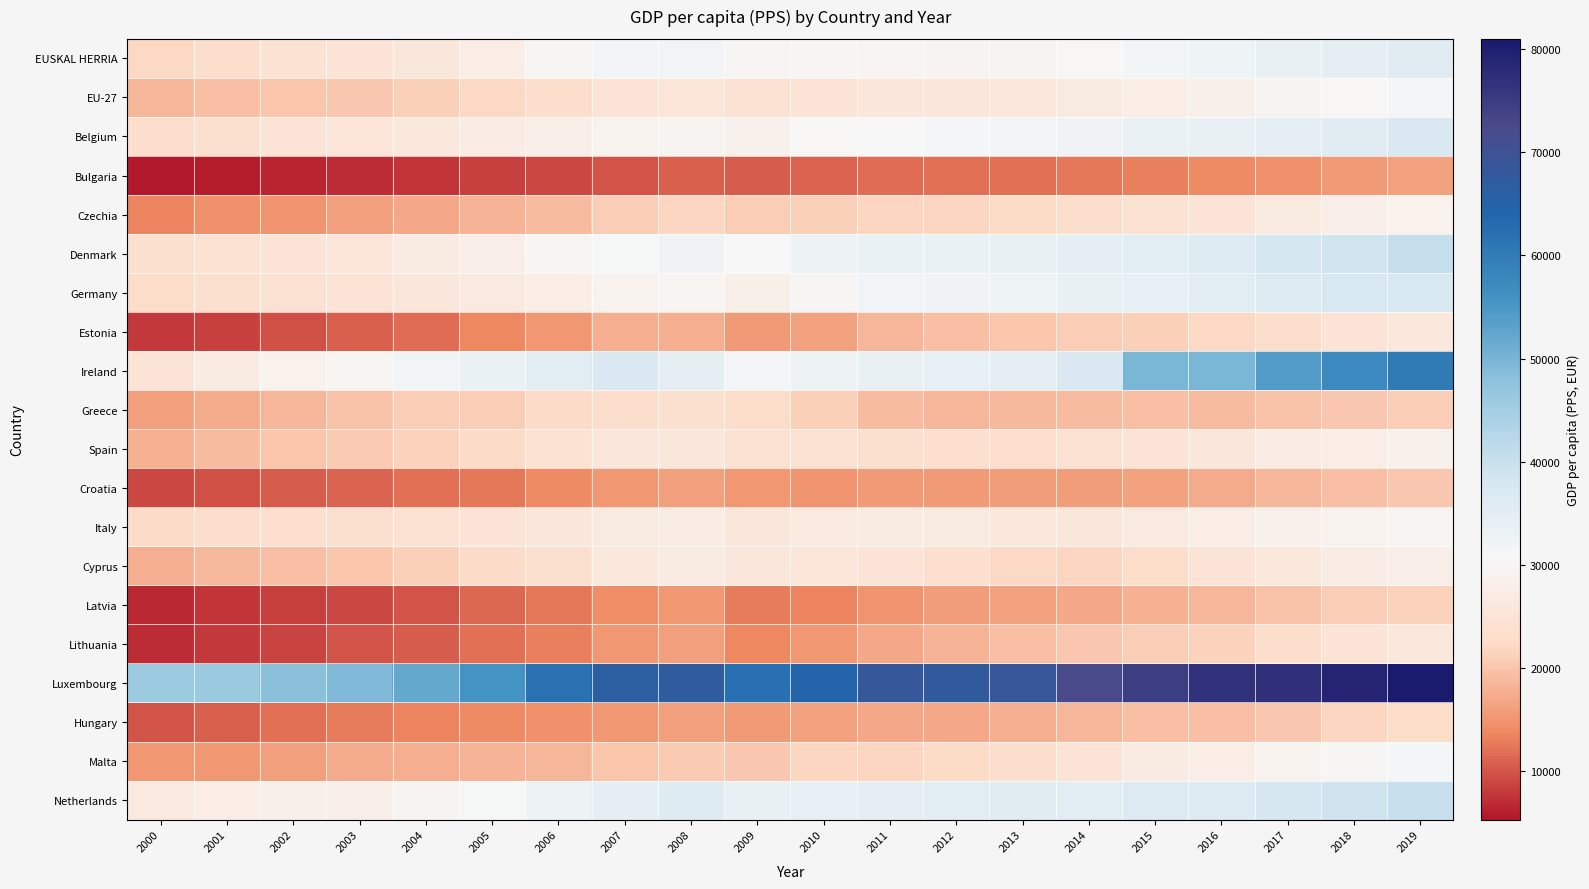

Reading left to right, what are all the values shown in this chart?

EUSKAL HERRIA: 2000=21900	2001=23100	2002=24300	2003=24800	2004=25900	2005=27500	2006=29900	2007=31500	2008=31900	2009=29900	2010=29900	2011=29800	2012=29500	2013=29400	2014=30400	2015=31400	2016=32400	2017=33800	2018=34300	2019=35500
EU-27: 2000=18400	2001=19200	2002=19900	2003=20300	2004=21200	2005=22000	2006=23200	2007=24600	2008=25300	2009=24100	2010=24900	2011=25600	2012=25700	2013=26000	2014=26600	2015=27500	2016=28200	2017=29300	2018=30200	2019=31200
Belgium: 2000=23100	2001=23800	2002=24800	2003=25400	2004=26200	2005=27200	2006=28000	2007=29000	2008=29400	2009=28500	2010=30200	2011=30500	2012=31200	2013=31500	2014=32200	2015=33200	2016=33700	2017=34600	2018=35700	2019=36700
Bulgaria: 2000=5300	2001=5800	2002=6400	2003=6900	2004=7500	2005=8300	2006=9000	2007=10000	2008=10900	2009=10500	2010=11000	2011=11700	2012=12000	2013=12000	2014=12600	2015=13200	2016=13900	2017=14700	2018=15500	2019=16500
Czechia: 2000=13500	2001=14600	2002=15000	2003=16000	2004=17100	2005=18100	2006=19000	2007=20700	2008=21600	2009=20900	2010=21000	2011=21600	2012=21600	2013=22200	2014=23300	2015=24400	2016=25100	2017=26700	2018=27900	2019=28900
Denmark: 2000=23800	2001=24400	2002=25100	2003=25300	2004=26900	2005=28000	2006=29700	2007=30800	2008=32000	2009=30500	2010=32600	2011=33100	2012=33100	2013=33700	2014=34300	2015=35300	2016=36100	2017=38000	2018=39000	2019=40500
Germany: 2000=22800	2001=23700	2002=24200	2003=24900	2004=25900	2005=26400	2006=27600	2007=29100	2008=29800	2009=28300	2010=30000	2011=31700	2012=32000	2013=32500	2014=33700	2015=34200	2016=35100	2017=36400	2018=37300	2019=37500
Estonia: 2000=7800	2001=8500	2002=9500	2003=10800	2004=11800	2005=13600	2006=15300	2007=17500	2008=17700	2009=15500	2010=16500	2011=18400	2012=19300	2013=19900	2014=20900	2015=21200	2016=21900	2017=23300	2018=24700	2019=26100
Ireland: 2000=25100	2001=27000	2002=28900	2003=29800	2004=31700	2005=33100	2006=35200	2007=36900	2008=34300	2009=31300	2010=32800	2011=33500	2012=34200	2013=34600	2014=36700	2015=49700	2016=49900	2017=54100	2018=57600	2019=60200
Greece: 2000=16200	2001=17300	2002=18500	2003=19600	2004=20800	2005=20900	2006=22700	2007=23100	2008=23900	2009=22900	2010=21100	2011=19100	2012=18400	2013=18700	2014=19100	2015=19200	2016=19100	2017=19700	2018=20100	2019=20700
Spain: 2000=17900	2001=19000	2002=20000	2003=20600	2004=21400	2005=22600	2006=24400	2007=25600	2008=25800	2009=24200	2010=24000	2011=23800	2012=23400	2013=23400	2014=24000	2015=25100	2016=25900	2017=27200	2018=27600	2019=28400
Croatia: 2000=9100	2001=9500	2002=10400	2003=11100	2004=11900	2005=12500	2006=13900	2007=15300	2008=16100	2009=15100	2010=15000	2011=15500	2012=15600	2013=15700	2014=15800	2015=16500	2016=17300	2017=18400	2018=19300	2019=20300
Italy: 2000=22500	2001=23200	2002=23500	2003=23900	2004=24100	2005=24600	2006=25700	2007=26800	2008=27400	2009=25900	2010=26400	2011=27000	2012=26600	2013=26000	2014=25900	2015=26500	2016=27700	2017=28600	2018=29200	2019=29800
Cyprus: 2000=17700	2001=18900	2002=19300	2003=19900	2004=21200	2005=22700	2006=23900	2007=26000	2008=27000	2009=25600	2010=25300	2011=24800	2012=23500	2013=21900	2014=21600	2015=22900	2016=24800	2017=26100	2018=27400	2019=27900
Latvia: 2000=6700	2001=7500	2002=8300	2003=9100	2004=10000	2005=11400	2006=12600	2007=14400	2008=15100	2009=12800	2010=13400	2011=14800	2012=15800	2013=16500	2014=17100	2015=17900	2016=18500	2017=19700	2018=20900	2019=21500
Lithuania: 2000=7000	2001=7800	2002=8600	2003=9900	2004=10600	2005=11900	2006=13100	2007=15100	2008=16100	2009=13700	2010=15200	2011=17100	2012=18200	2013=19300	2014=20200	2015=20700	2016=21500	2017=23200	2018=24600	2019=26000
Luxembourg: 2000=45900	2001=46200	2002=48100	2003=49300	2004=52300	2005=55800	2006=62000	2007=66300	2008=67200	2009=62100	2010=64700	2011=68400	2012=67600	2013=68700	2014=72300	2015=74600	2016=76600	2017=77000	2018=79000	2019=81000
Hungary: 2000=9800	2001=10900	2002=11900	2003=12700	2004=13300	2005=14000	2006=14600	2007=15100	2008=16100	2009=15600	2010=16400	2011=17100	2012=17100	2013=17700	2014=18400	2015=19200	2016=19400	2017=20200	2018=21600	2019=22800
Malta: 2000=15300	2001=15300	2002=16100	2003=17200	2004=17600	2005=18300	2006=18500	2007=19800	2008=20600	2009=20100	2010=21700	2011=21600	2012=22300	2013=23300	2014=24600	2015=26900	2016=27600	2017=29200	2018=29900	2019=31100
Netherlands: 2000=26500	2001=27500	2002=28200	2003=28000	2004=29300	2005=30800	2006=32600	2007=34700	2008=36000	2009=33600	2010=34100	2011=34700	2012=34900	2013=35500	2014=35300	2015=36200	2016=36300	2017=37800	2018=39300	2019=39900